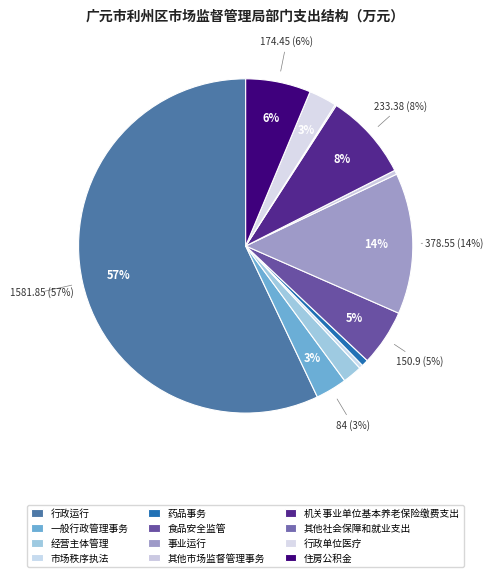

Rank the categories by value from lowest to highest.

其他社会保障和就业支出, 市场秩序执法, 其他市场监督管理事务, 药品事务, 经营主体管理, 行政单位医疗, 一般行政管理事务, 食品安全监管, 住房公积金, 机关事业单位基本养老保险缴费支出, 事业运行, 行政运行